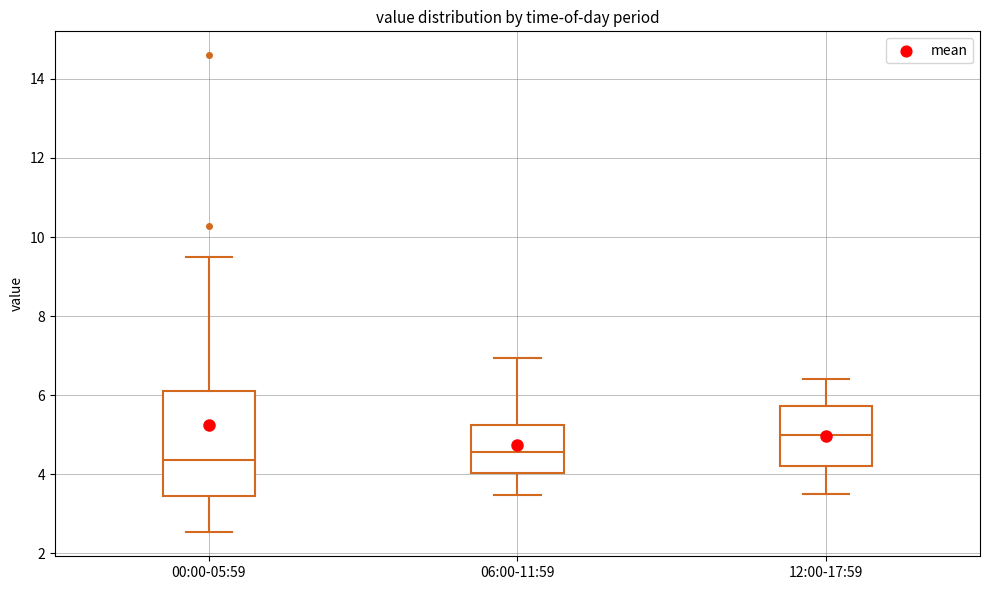

Reading left to right, transcribe this box plot: for each box, give where its median line is, the range the box spans, and where its two whiskers end, as read against the y-axis. The values are not printed on the chart, so give them approximately, as read against the axis.

00:00-05:59: median 4.4, box 3.4 to 6.2, whiskers 2.6 to 9.6
06:00-11:59: median 4.6, box 4.0 to 5.2, whiskers 3.4 to 7.0
12:00-17:59: median 5.0, box 4.2 to 5.8, whiskers 3.6 to 6.4